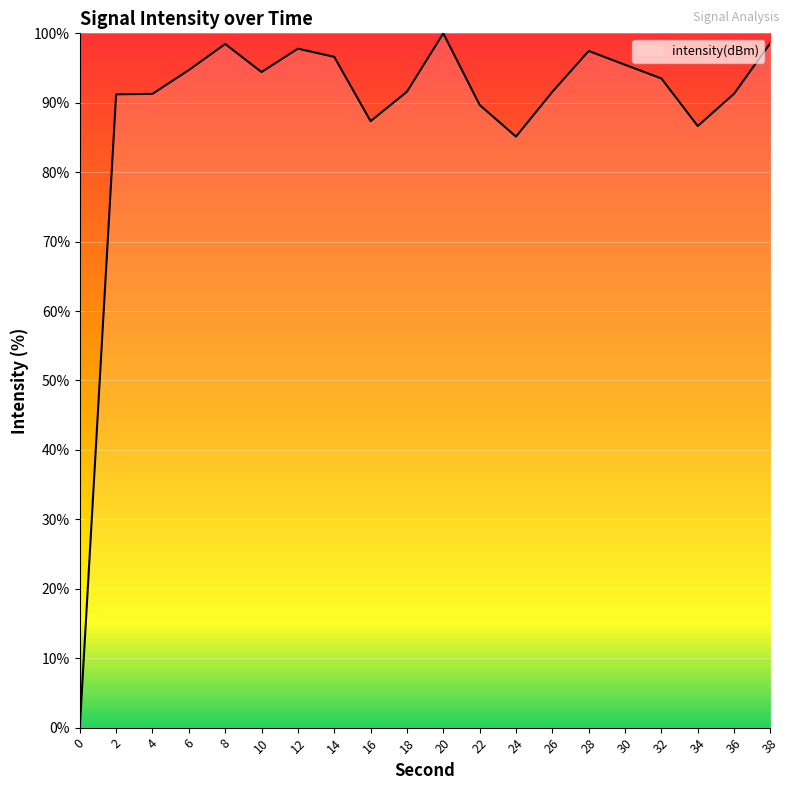

How many categories are shown in the chart?

20